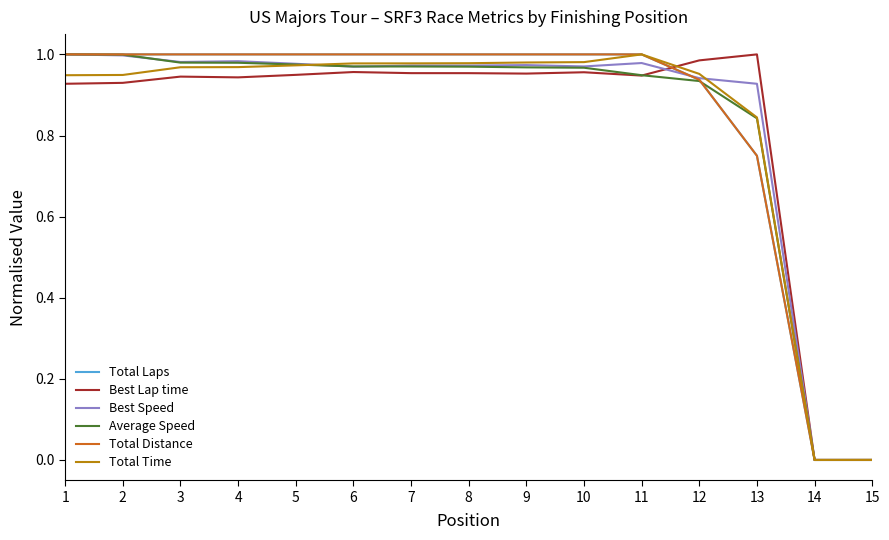

Reading left to right, list all the values displayed in this chart.

Total Laps: 1.0	1.0	1.0	1.0	1.0	1.0	1.0	1.0	1.0	1.0	1.0	0.9	0.8	0.0	0.0
Best Lap time: 0.9	0.9	0.9	0.9	0.9	1.0	1.0	1.0	1.0	1.0	0.9	1.0	1.0	0.0	0.0
Best Speed: 1.0	1.0	1.0	1.0	1.0	1.0	1.0	1.0	1.0	1.0	1.0	0.9	0.9	0.0	0.0
Average Speed: 1.0	1.0	1.0	1.0	1.0	1.0	1.0	1.0	1.0	1.0	0.9	0.9	0.8	0.0	0.0
Total Distance: 1.0	1.0	1.0	1.0	1.0	1.0	1.0	1.0	1.0	1.0	1.0	0.9	0.8	0.0	0.0
Total Time: 0.9	0.9	1.0	1.0	1.0	1.0	1.0	1.0	1.0	1.0	1.0	1.0	0.8	0.0	0.0